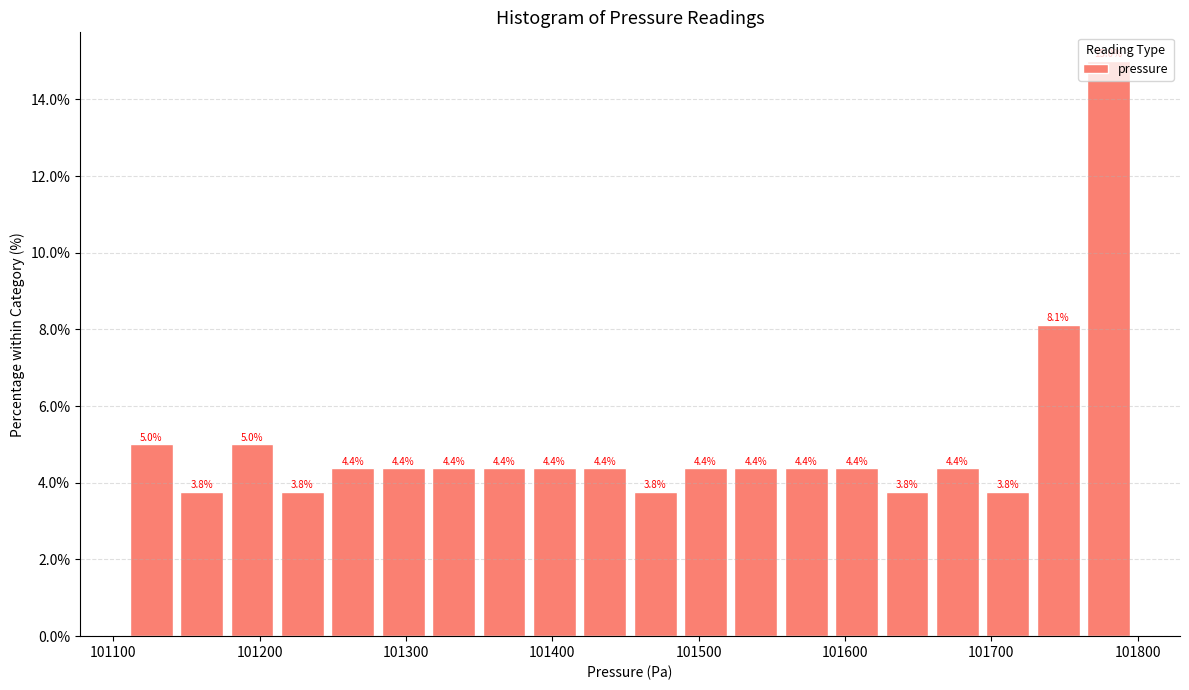

Read against the x-axis, roughly where is the centre of the tallest bar?

101780